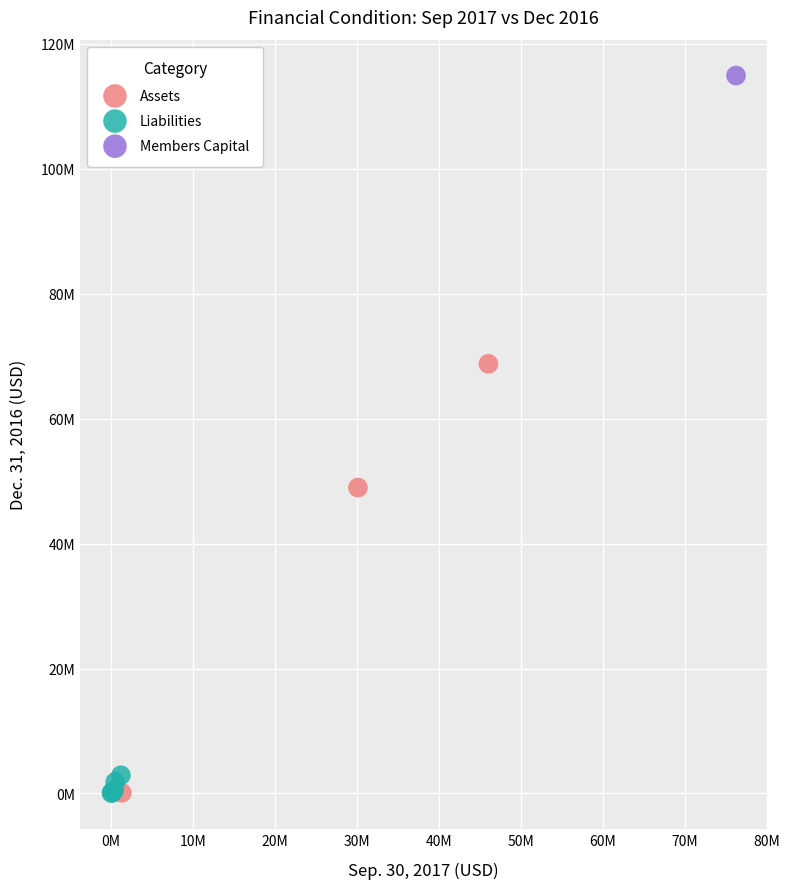

What are all the series names shown in the legend?

Assets, Liabilities, Members Capital